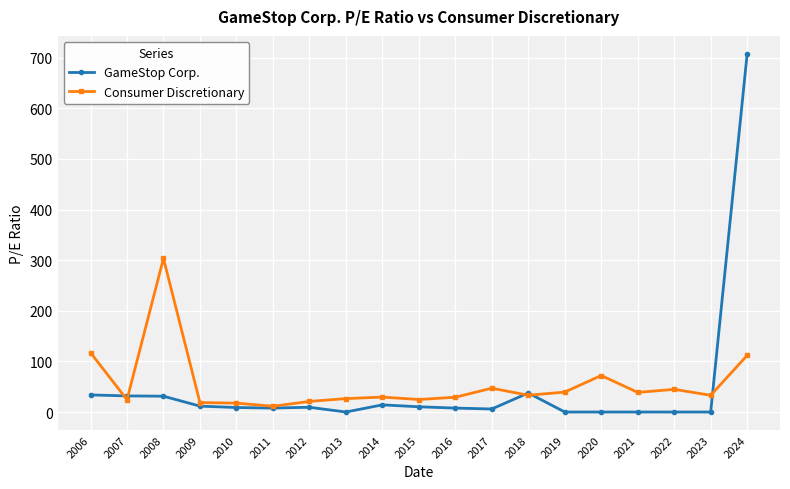

What is the difference between the maximum and minimum values in the Consumer Discretionary series?

292.0